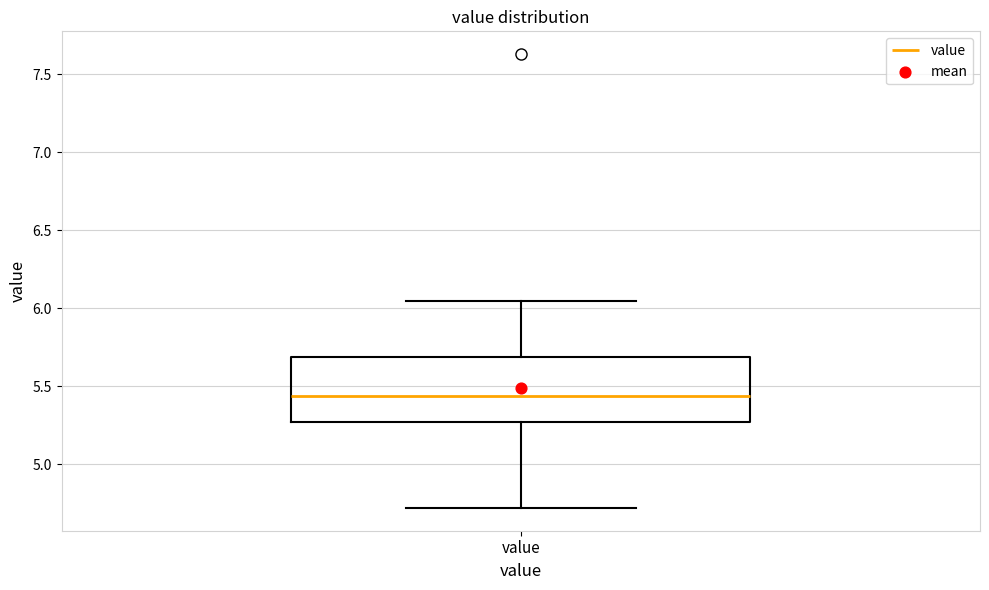

Transcribe this box plot: give where the median line is, the range the box spans, and where the two whiskers end, as read against the y-axis. The values are not printed on the chart, so give them approximately, as read against the axis.

median 5.45, box 5.25 to 5.70, whiskers 4.70 to 6.05